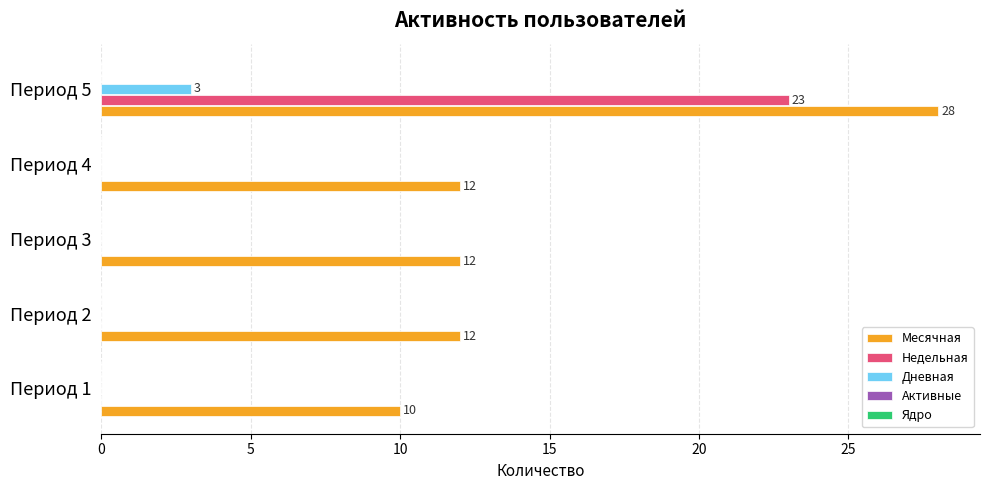

What is the sum of all Недельная values?

23